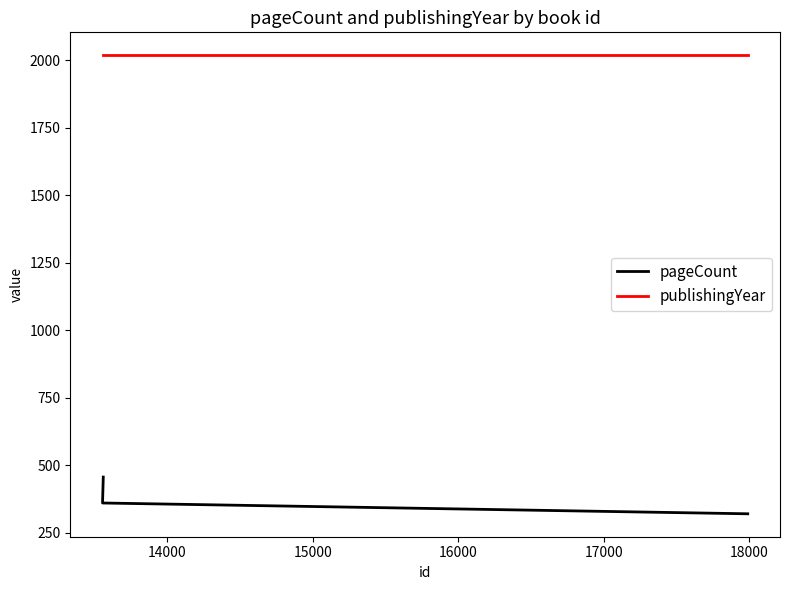

Between 14000 and 15000, which series saw the biggest shift?

pageCount